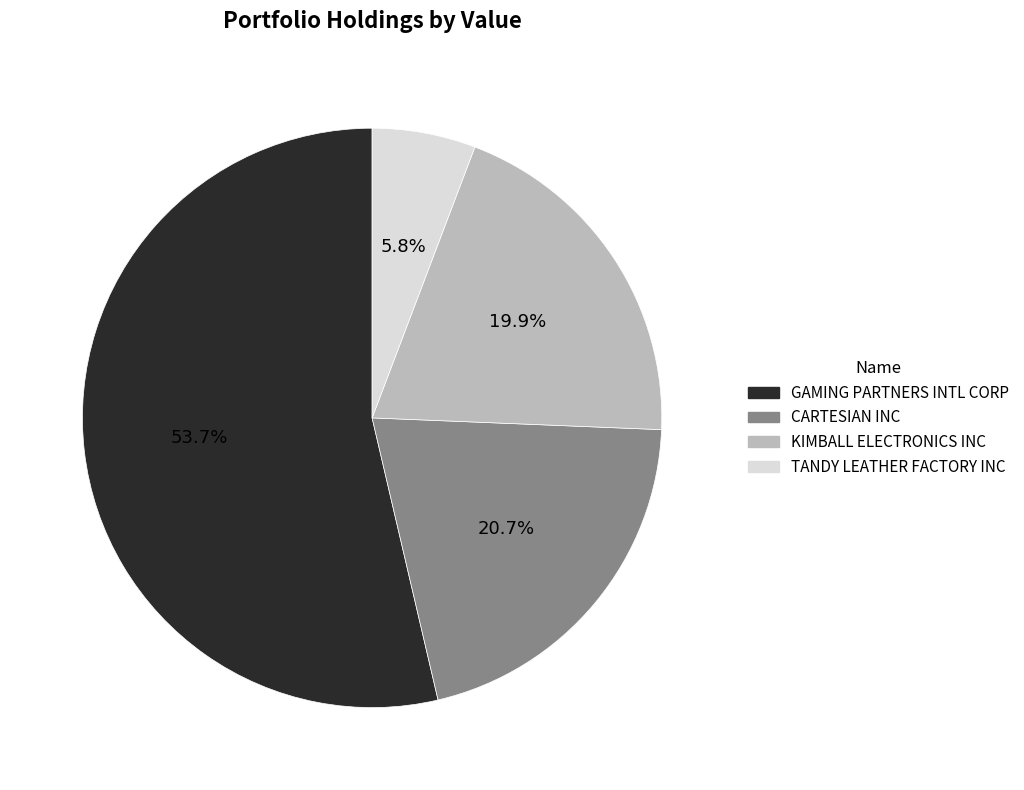

Which category has the biggest portion of the pie?

GAMING PARTNERS INTL CORP